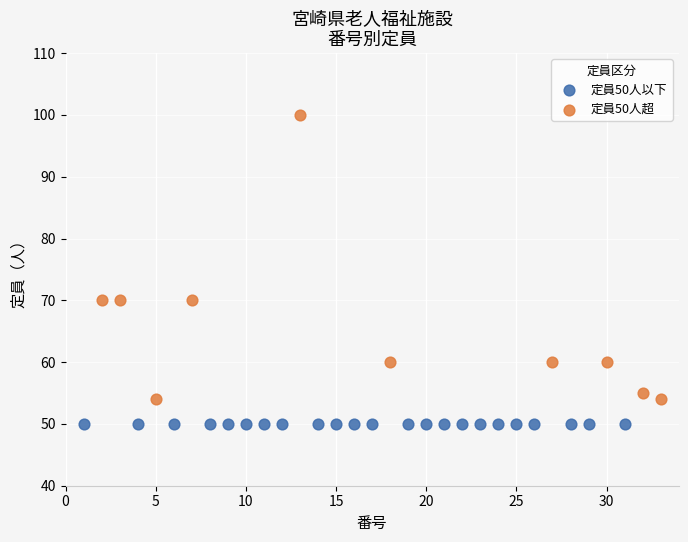

Which series reaches the maximum Y coordinate?

定員50人超